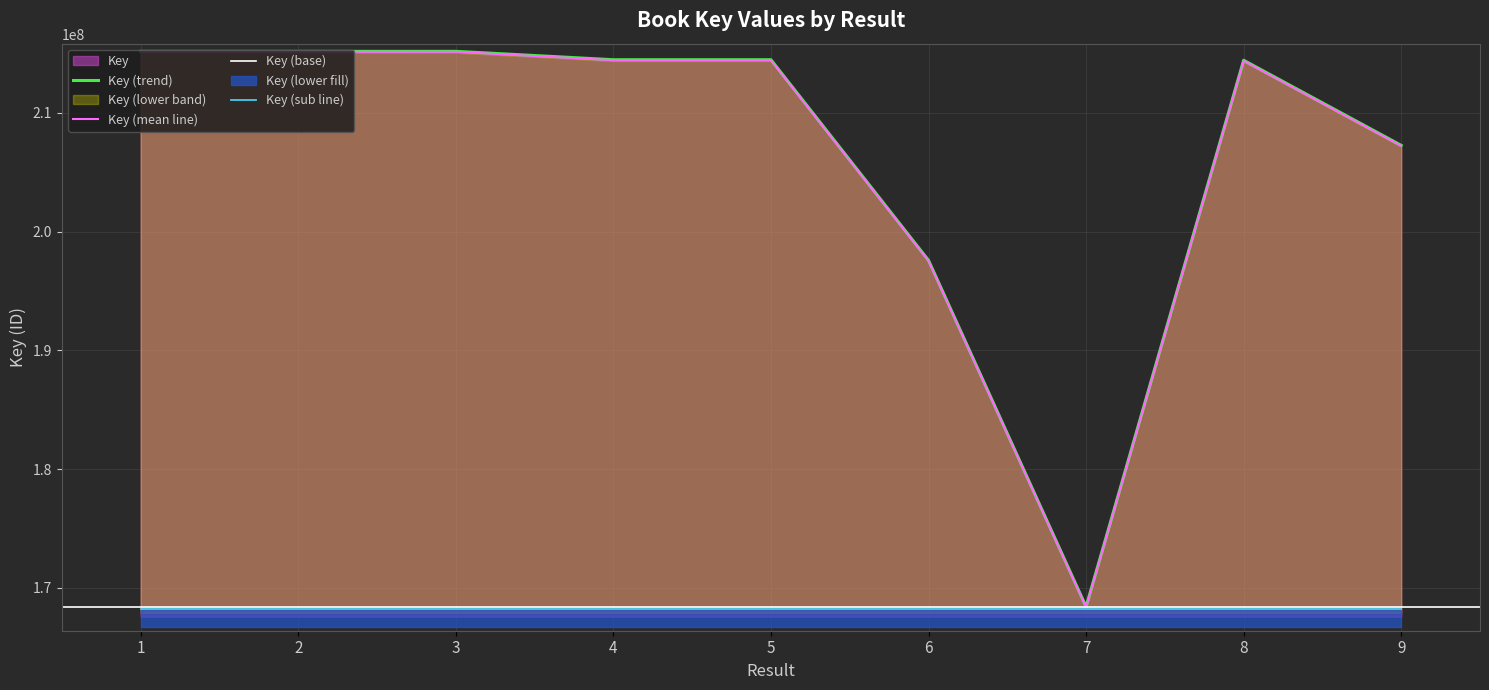

What is the value of the 9th point from the left?

207269429